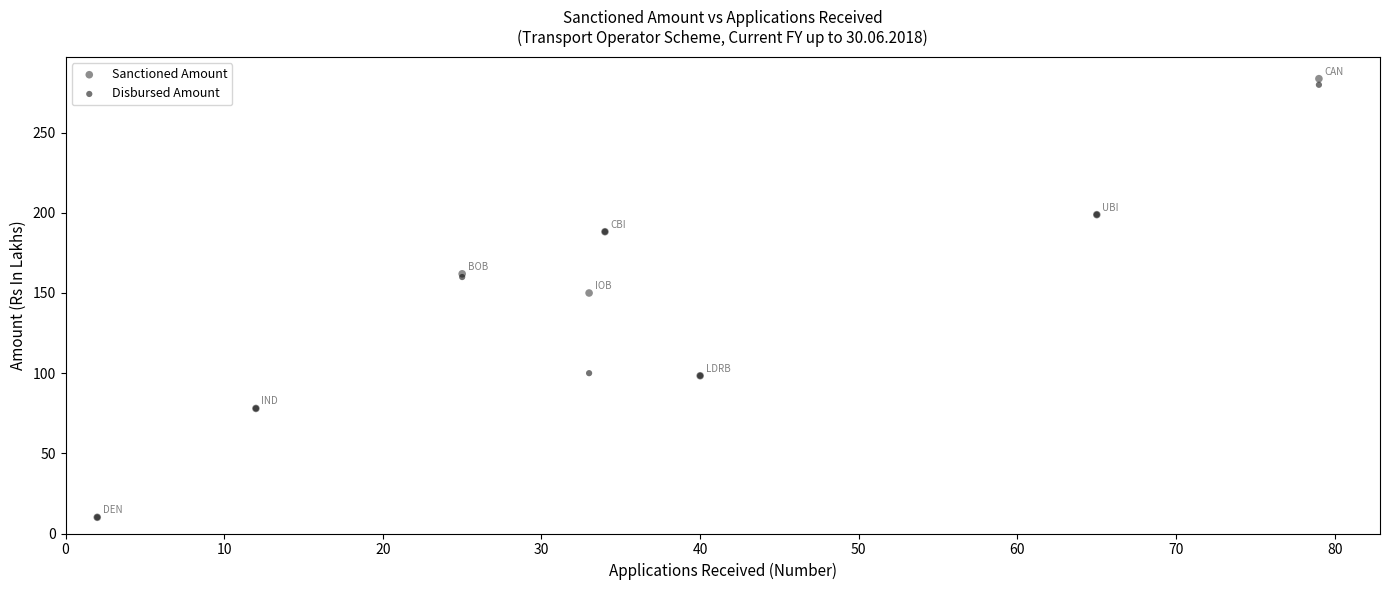

Across all series, what Y value is closest to 146?

150.0